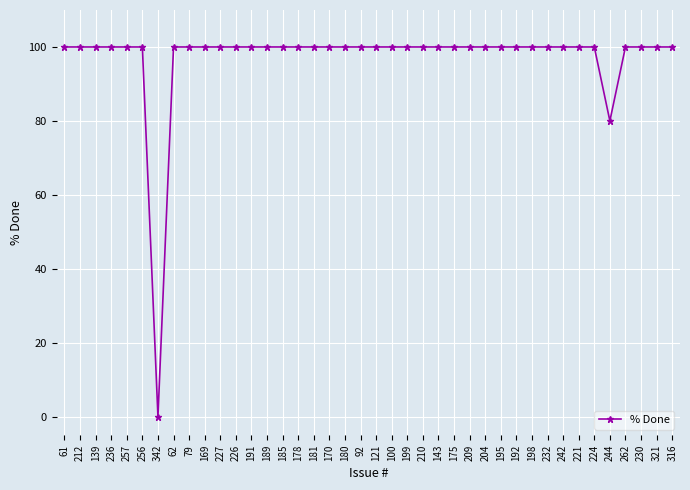

Which label corresponds to the smallest value in the chart?

342